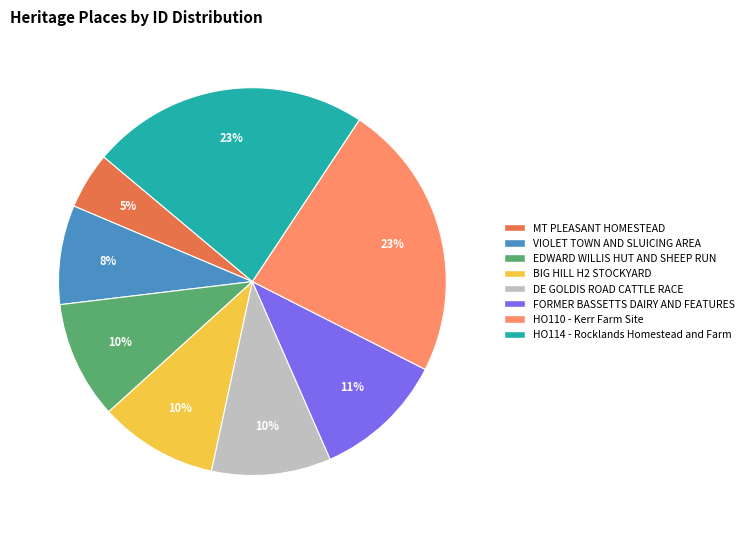

Count the number of slices in the pie.

8